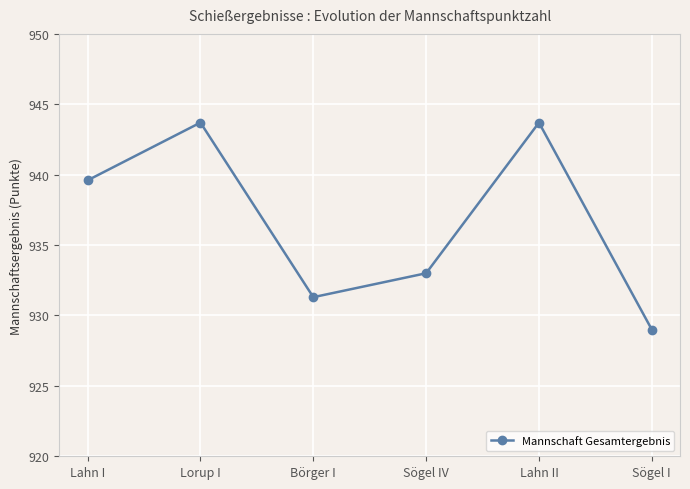

What position from the right is Börger I?

4